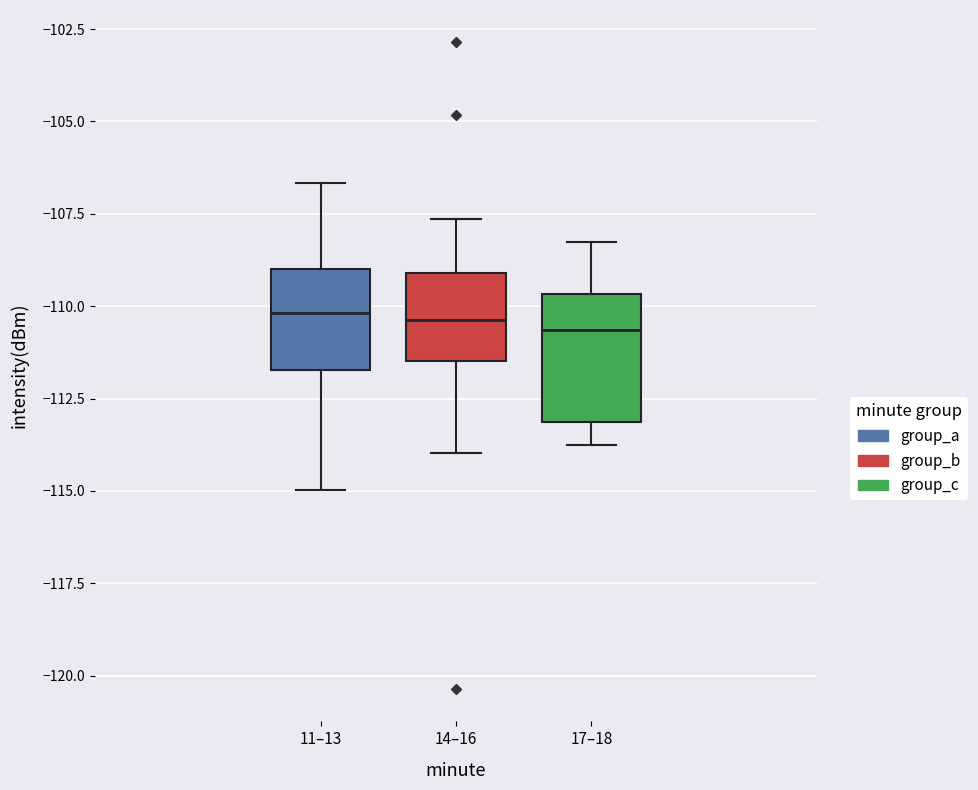

Where is the lower edge of the box for 11–13 on the y-axis? The values are not printed on the chart, so give them approximately, as read against the axis.

-111.5